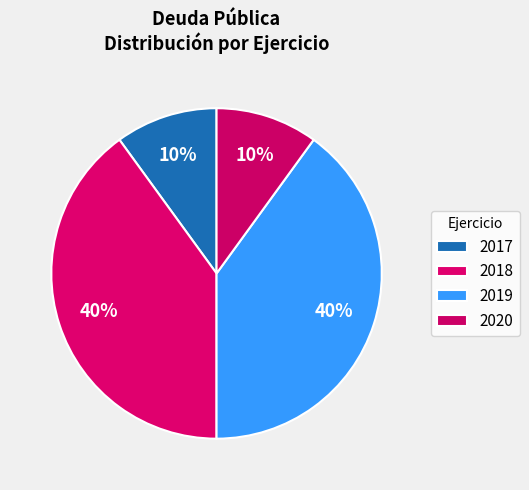

How many slices are in this pie chart?

4